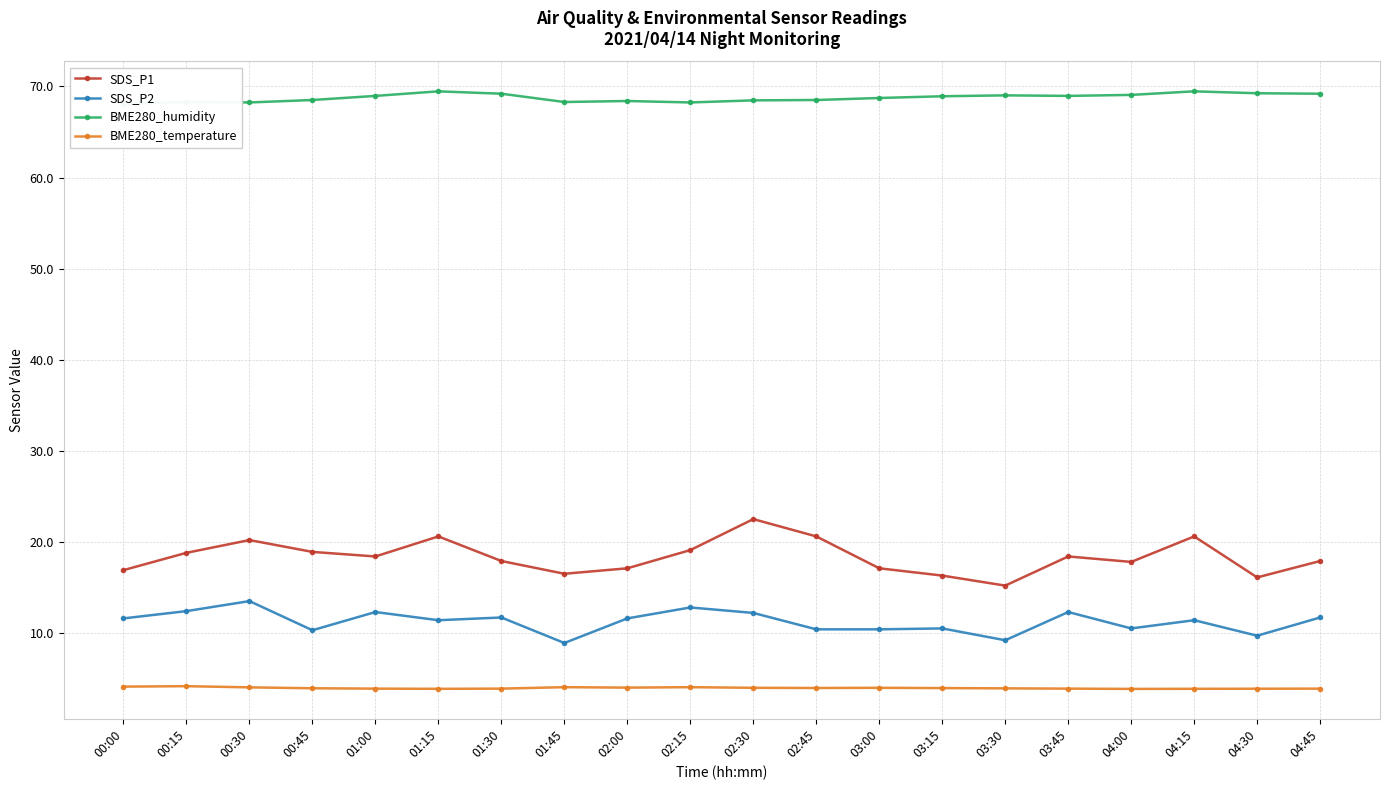

At which label is BME280_humidity closest to 68?

00:00